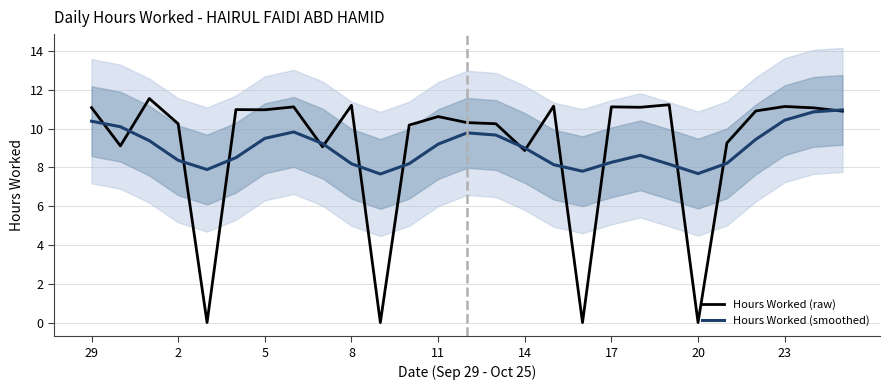

How many values in the Hours Worked (smoothed) series exceed 9?

14